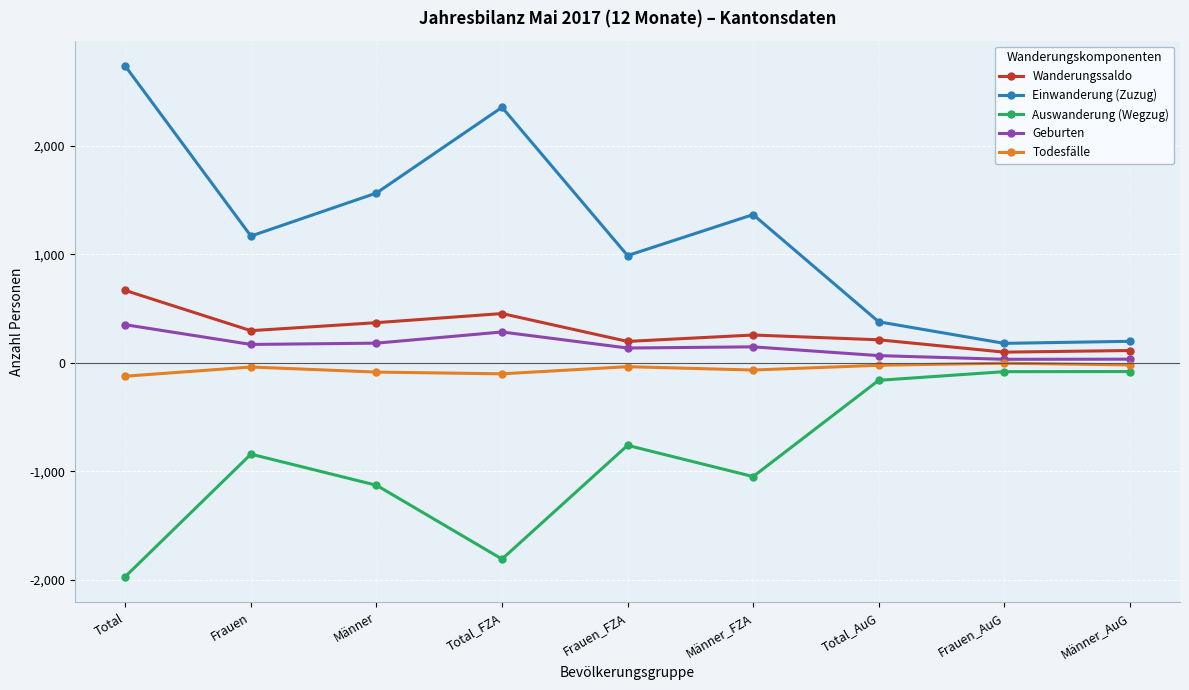

Is the value of Einwanderung (Zuzug) at Männer_FZA greater than the value of Geburten at Frauen?

Yes